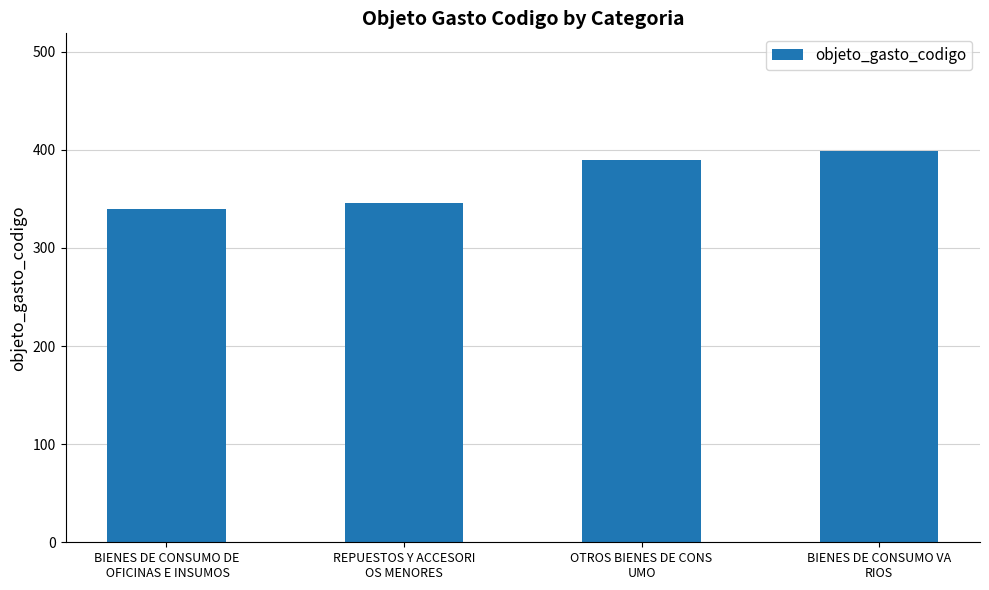

Count the values in the range 346 to 399.

3